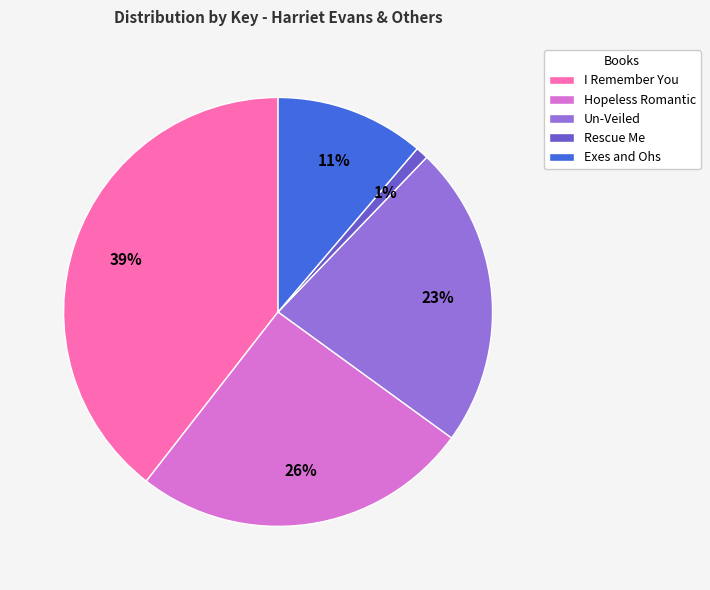

Rank the categories by value from highest to lowest.

I Remember You, Hopeless Romantic, Un-Veiled, Exes and Ohs, Rescue Me